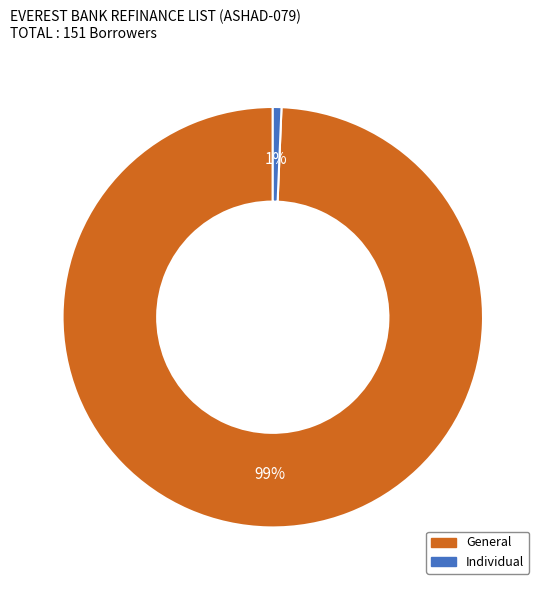

Count the number of slices in the pie.

2